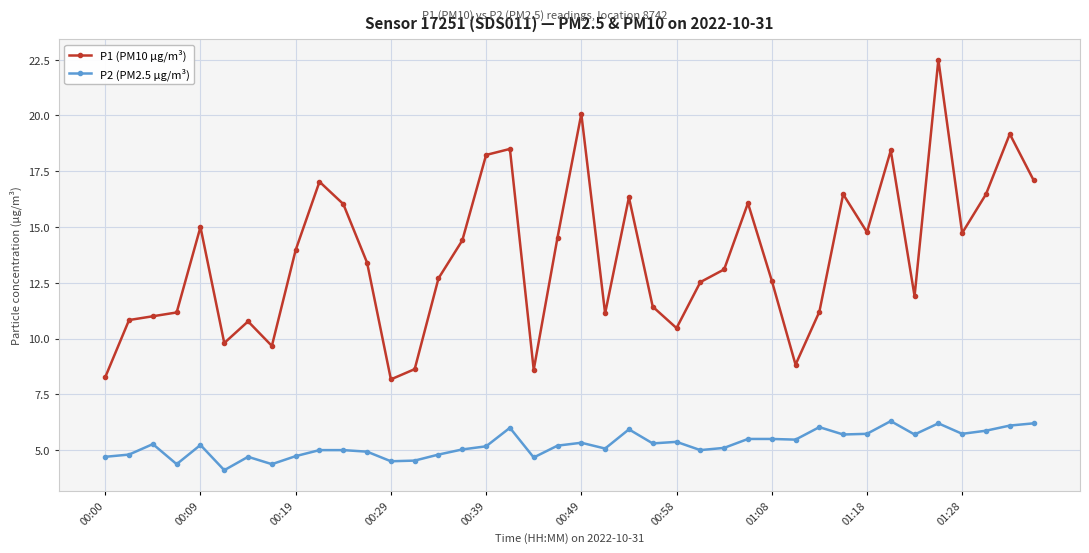

What is the sum of all P2 (PM2.5 µg/m³) values?

210.2